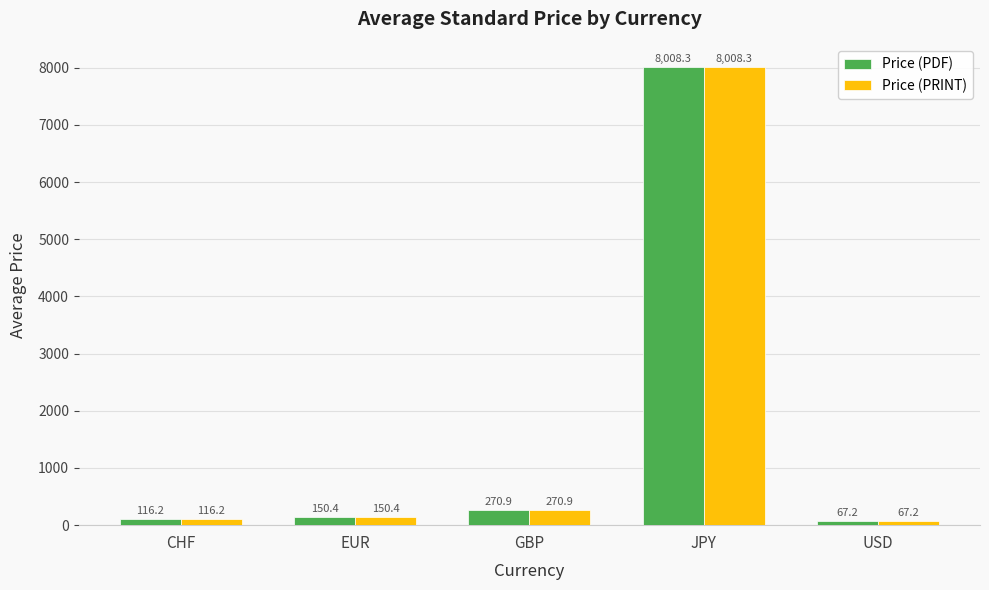

Where does the Price (PDF) series first go above 150?

EUR